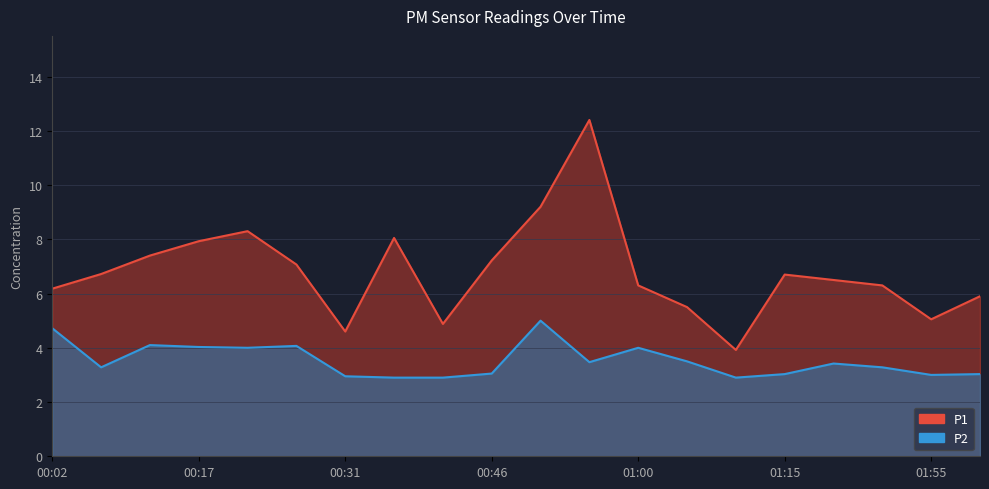

Rank the series at 00:17 from highest to lowest value.

P1, P2